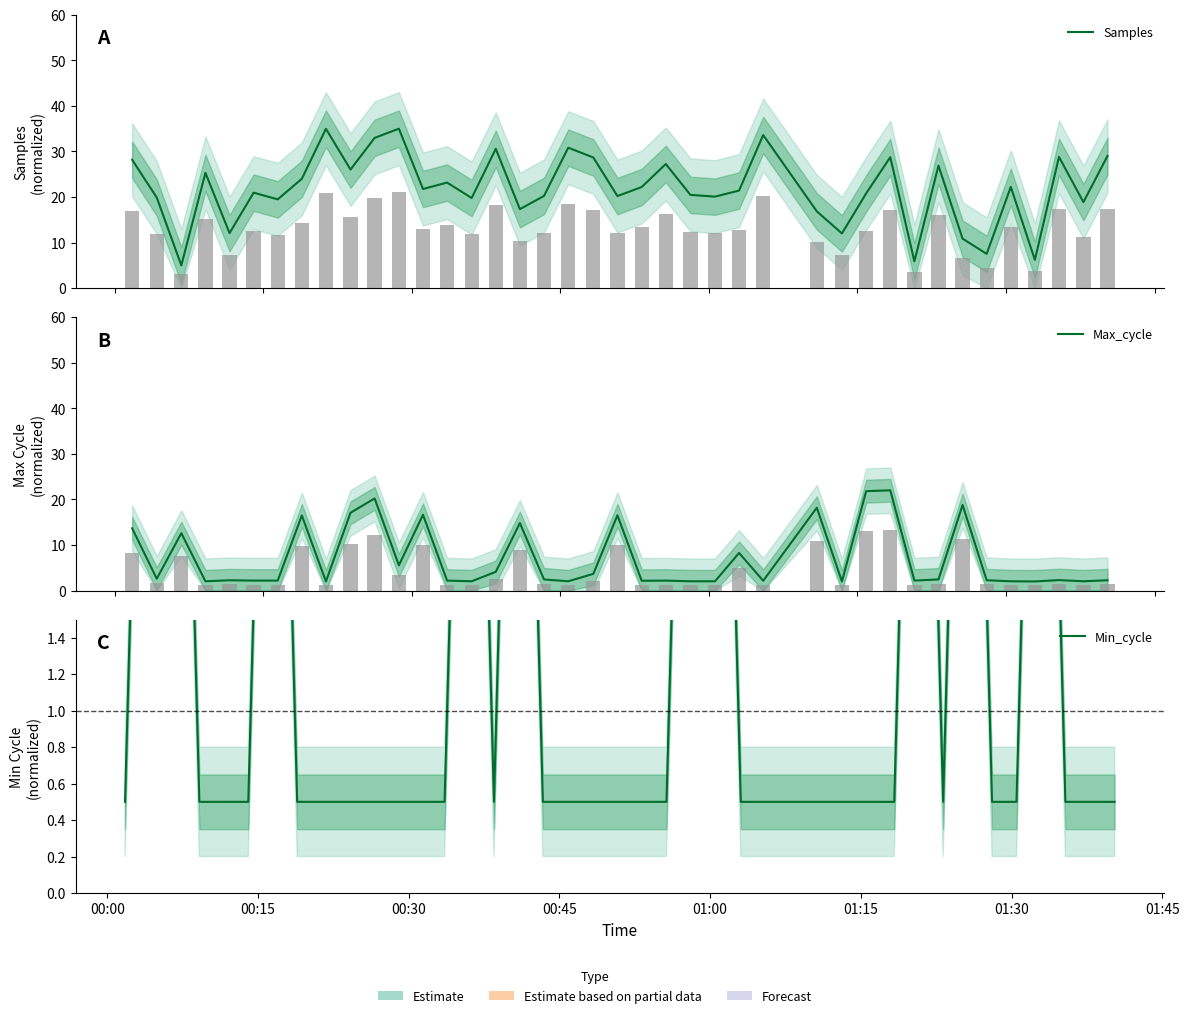

What is the sum of all Samples values?

876.2